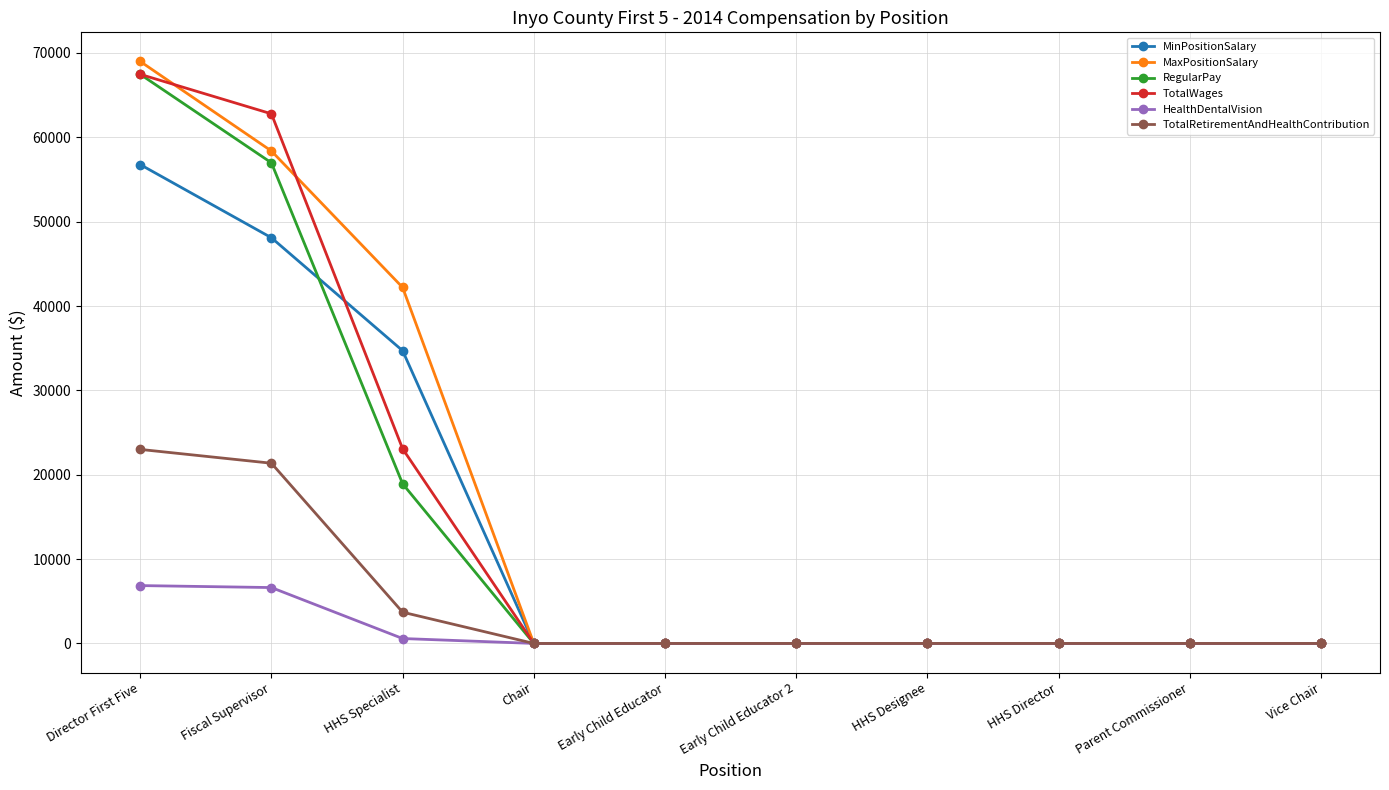

What position from the right is Early Child Educator?

6